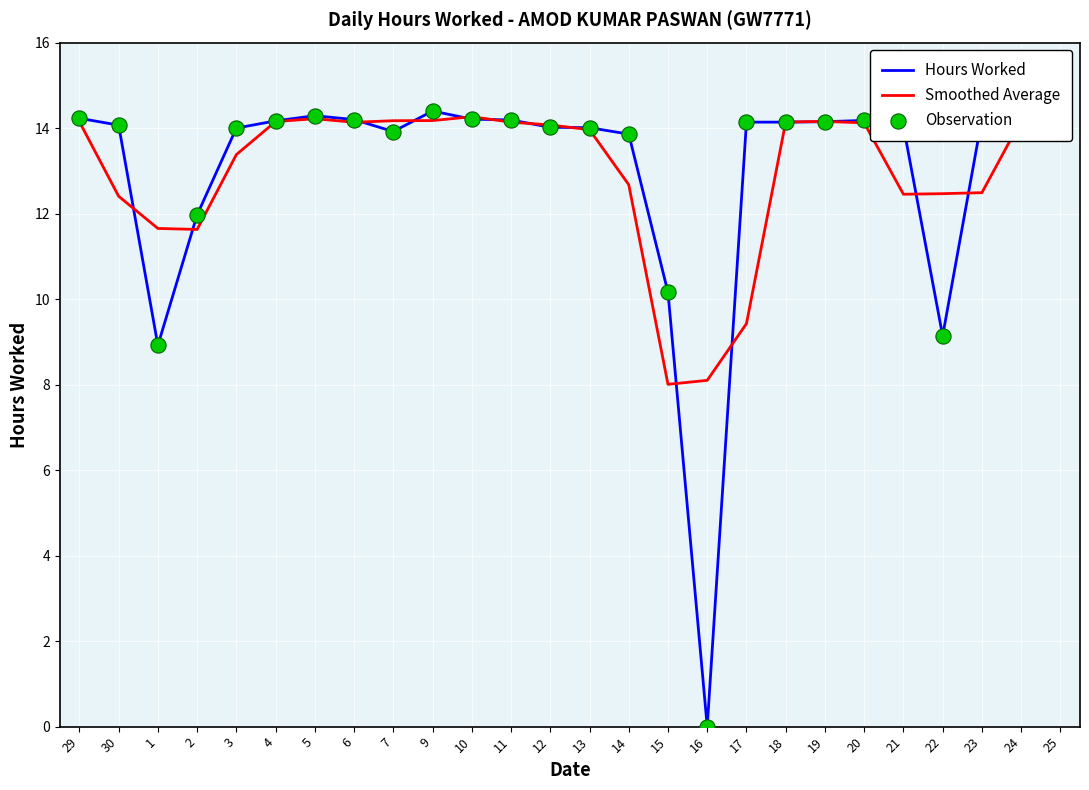

What is the difference between the highest and lowest values at 21?

1.6